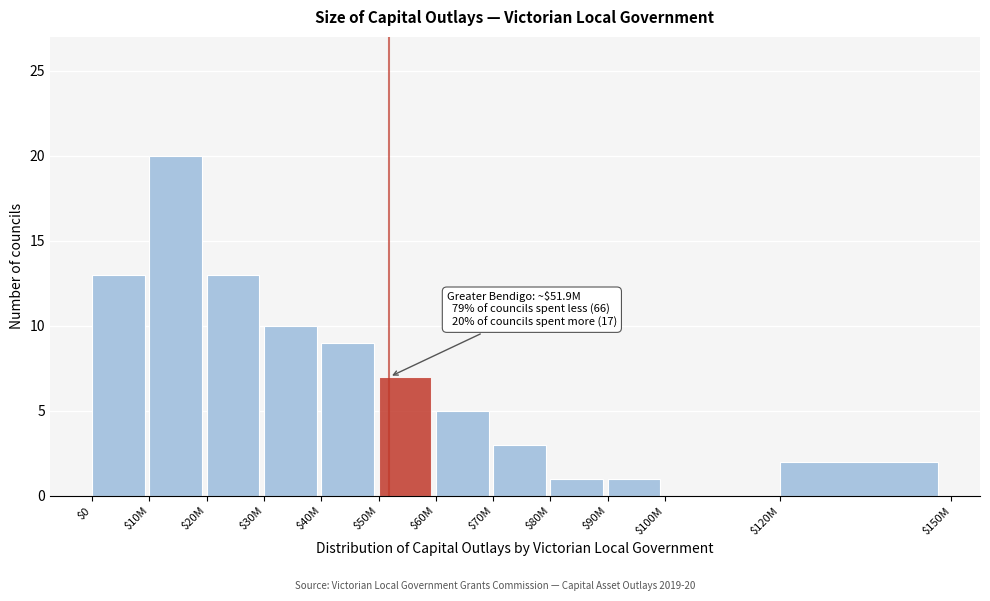

Is it true that the value at $100M is -8?

False